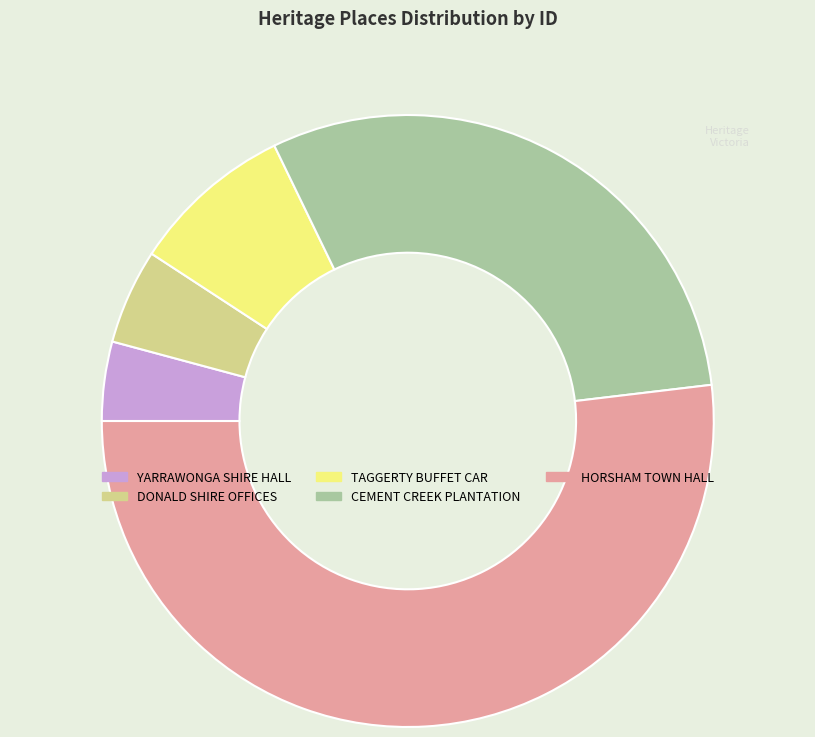

Is TAGGERTY BUFFET CAR the majority of the pie?

No